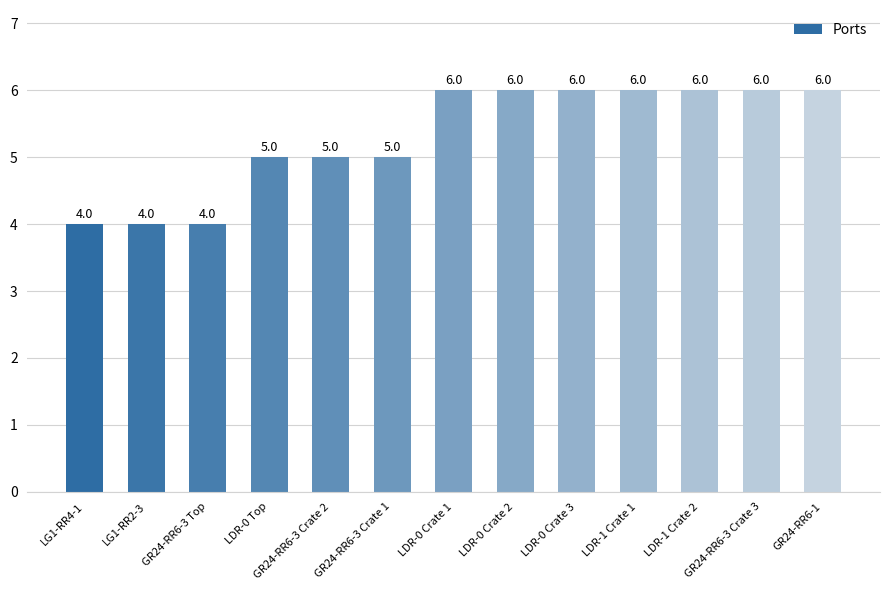

What is the difference between the maximum and minimum values?

2